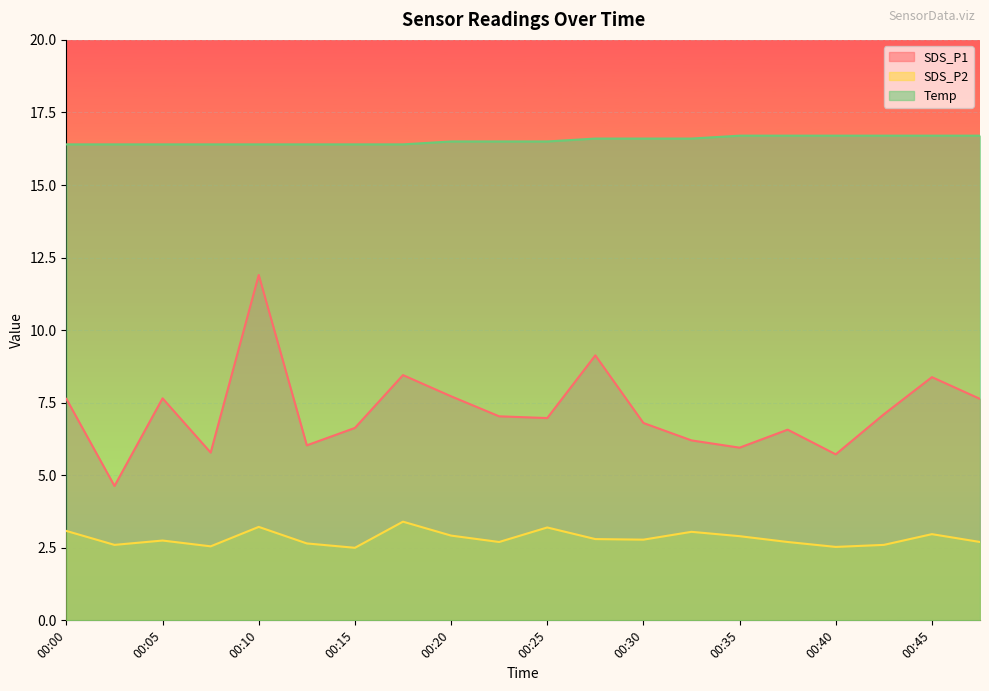

True or false: SDS_P1 and SDS_P2 intersect in this chart.

False